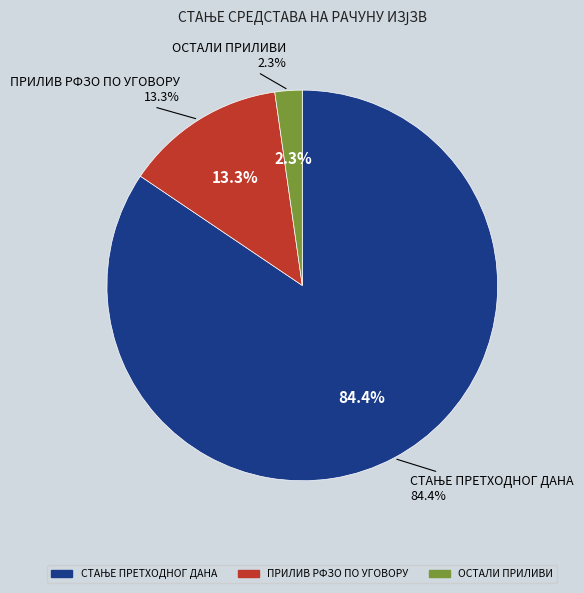

To the nearest percent, what percentage of the pie is СТАЊЕ ПРЕТХОДНОГ ДАНА?

84%